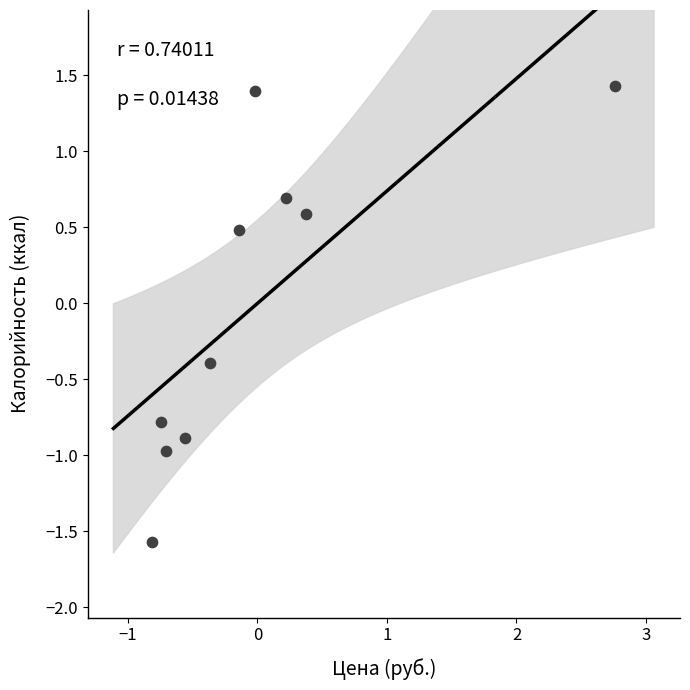

What Y value in the scatter plot is closest to 0?

-0.4